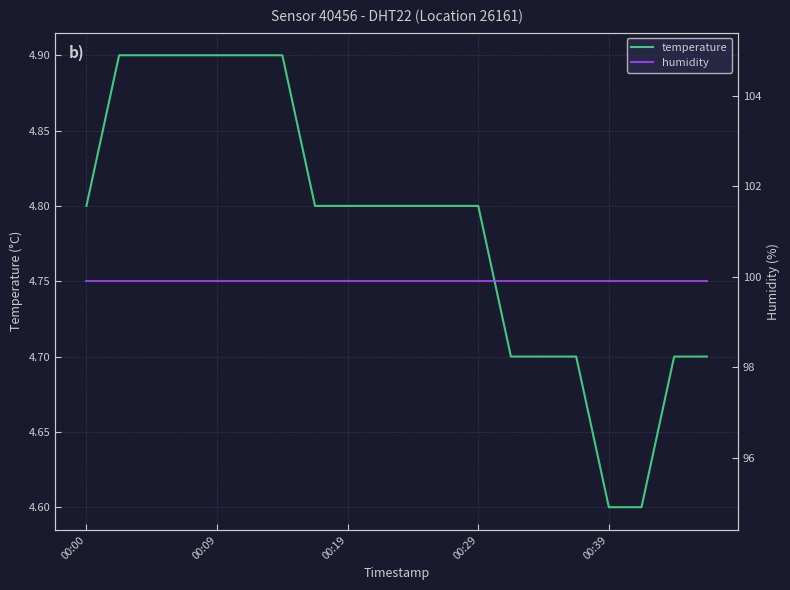

Which series has the largest range (max minus min)?

temperature